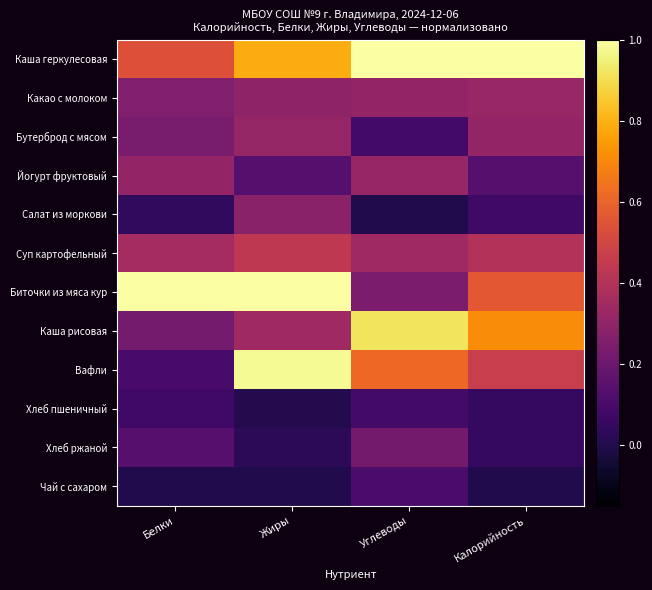

What is the total value across all series at Белки?

3.3